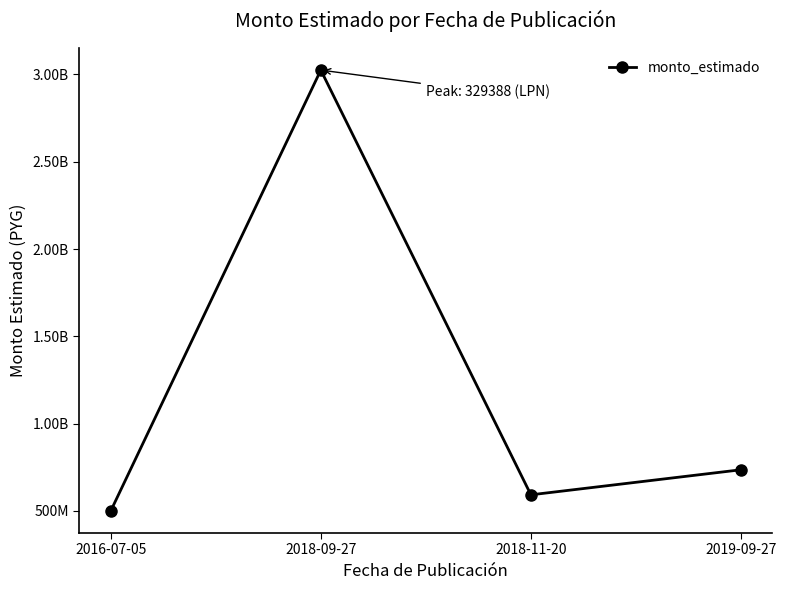

How many series are shown in this chart?

1